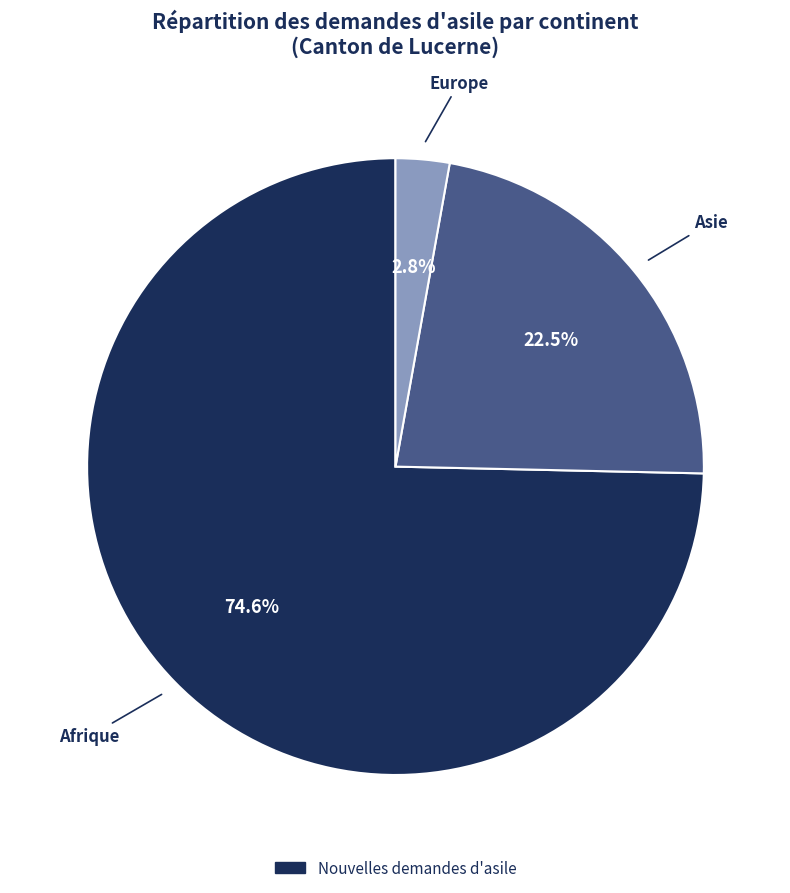

Is there any slice that represents more than half of the pie?

Yes